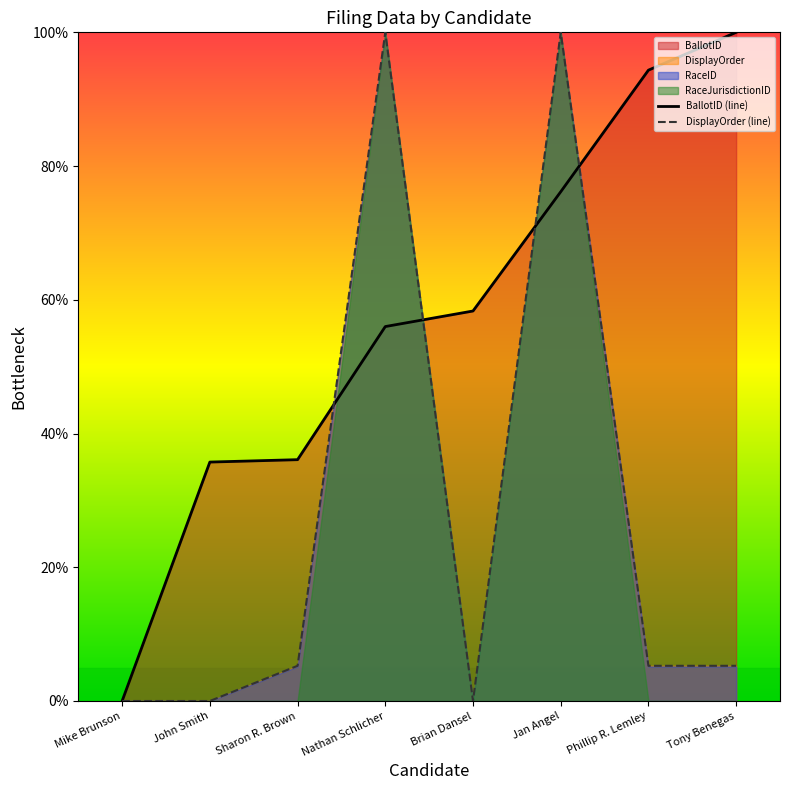

What is the difference between the highest and lowest values at Phillip R. Lemley?

89.1